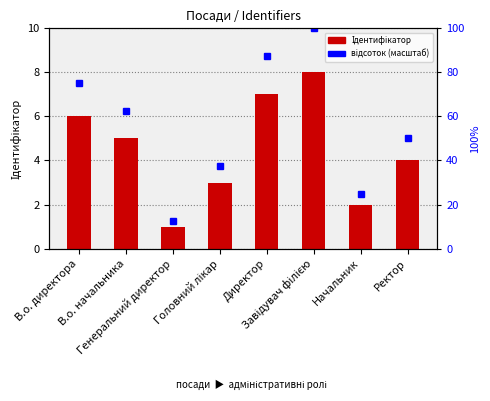

What is the difference between the highest and lowest values at Головний лікар?

34.5